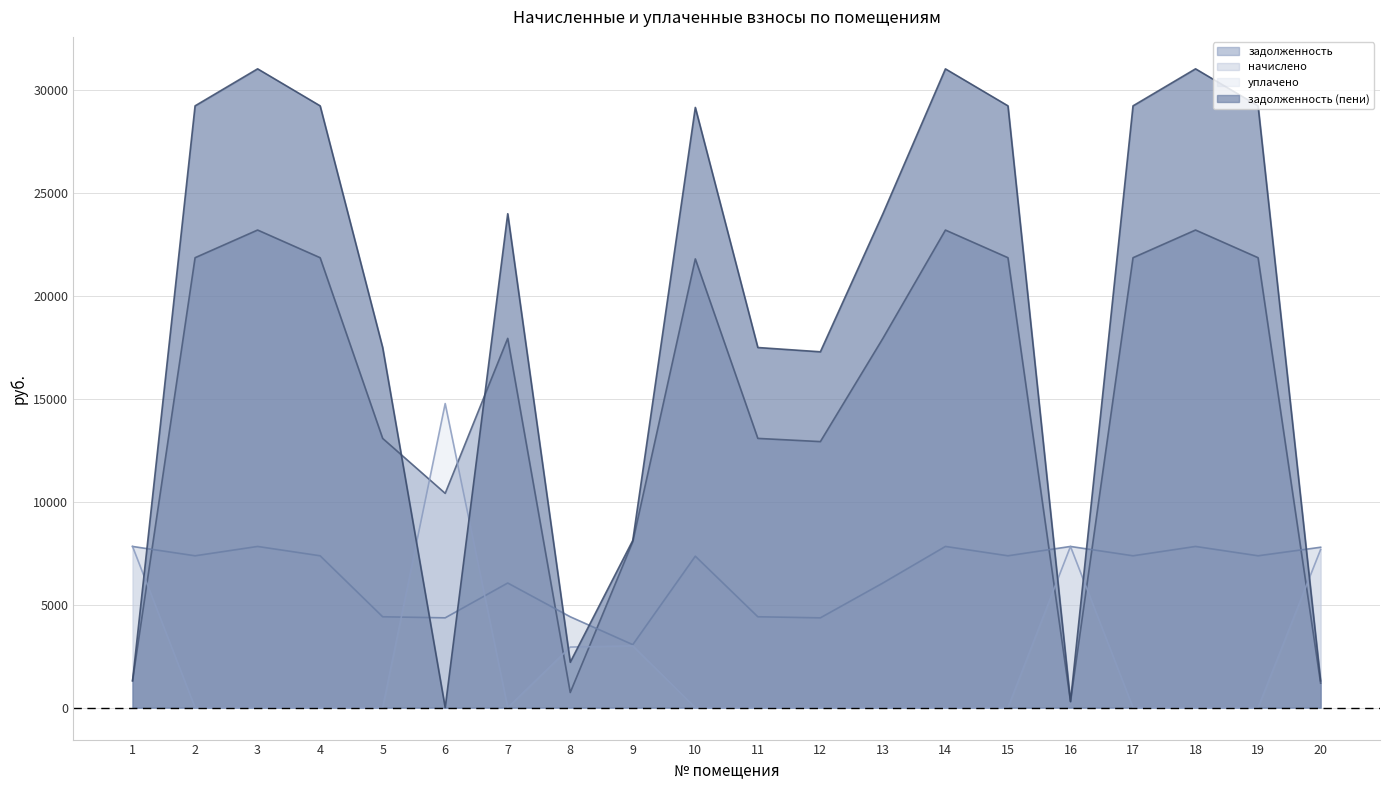

Reading right to left, what are all the values shown in this chart?

задолженность: 20=1190.2	19=21849.6	18=23193.6	17=21849.6	16=297.4	15=21849.6	14=23191.6	13=17932.8	12=12919.6	11=13075.2	10=21792.0	9=8062.4	8=735.5	7=17932.8	6=10405.6	5=13075.2	4=21849.6	3=23193.6	2=21849.6	1=1304.2
начислено: 20=7789.0	19=7374.2	18=7827.8	17=7374.2	16=7827.8	15=7374.2	14=7827.8	13=6052.3	12=4361.0	11=4412.9	10=7354.8	9=3058.6	8=4412.9	7=6052.3	6=4361.0	5=4412.9	4=7374.2	3=7827.8	2=7374.2	1=7827.8
уплачено: 20=7675.3	19=0.0	18=0.0	17=0.0	16=7828.8	15=0.0	14=0.0	13=0.0	12=0.0	11=0.0	10=0.0	9=3000.0	8=2941.9	7=0.0	6=14766.6	5=0.0	4=0.0	3=0.0	2=0.0	1=7827.3
задолженность (пени): 20=1303.8	19=29223.8	18=31021.4	17=29223.8	16=296.4	15=29223.8	14=31019.4	13=23985.1	12=17280.6	11=17488.1	10=29146.8	9=8121.0	8=2206.4	7=23985.1	6=0.0	5=17488.1	4=29223.8	3=31021.4	2=29223.8	1=1304.7